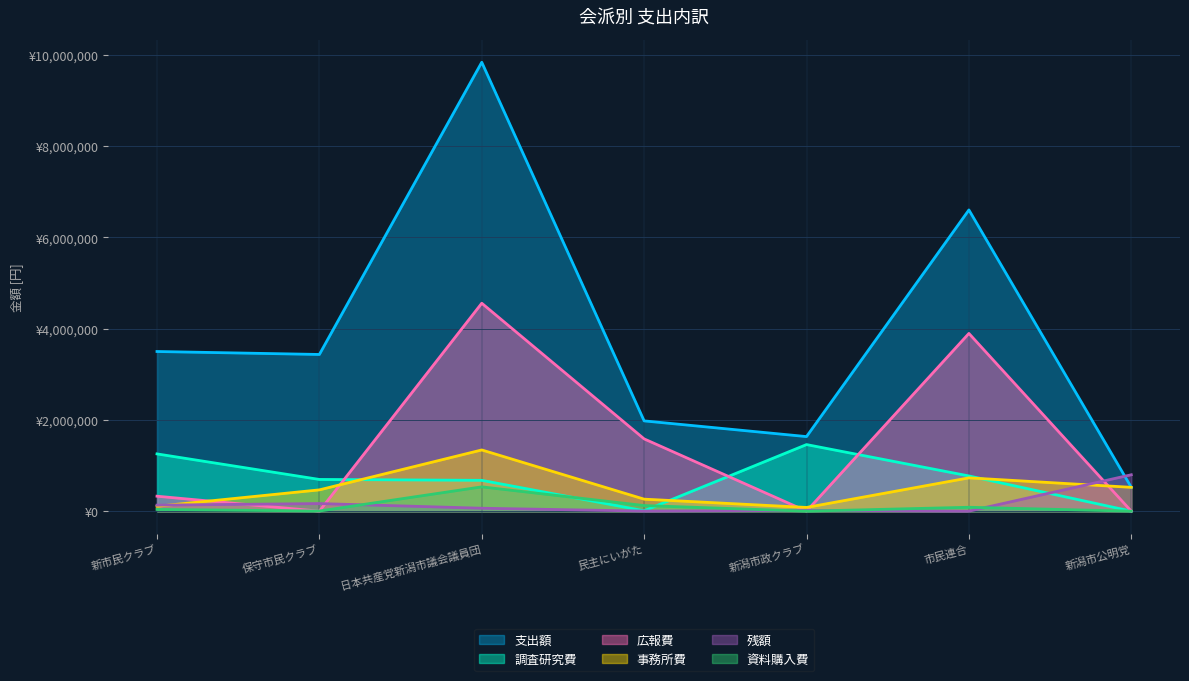

How many interior local peaks does the 広報費 series have?

2